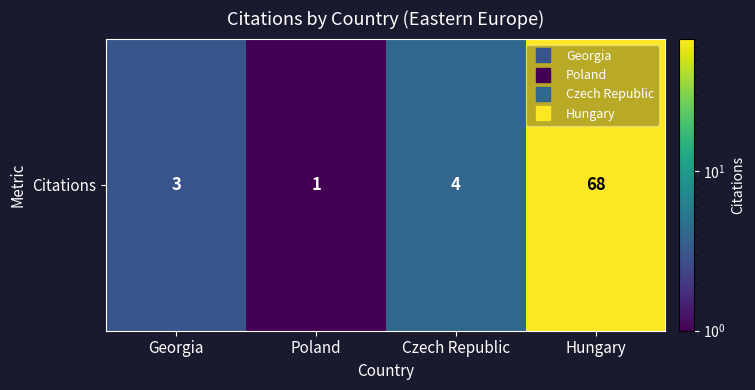

Rank the categories by value from lowest to highest.

Poland, Georgia, Czech Republic, Hungary